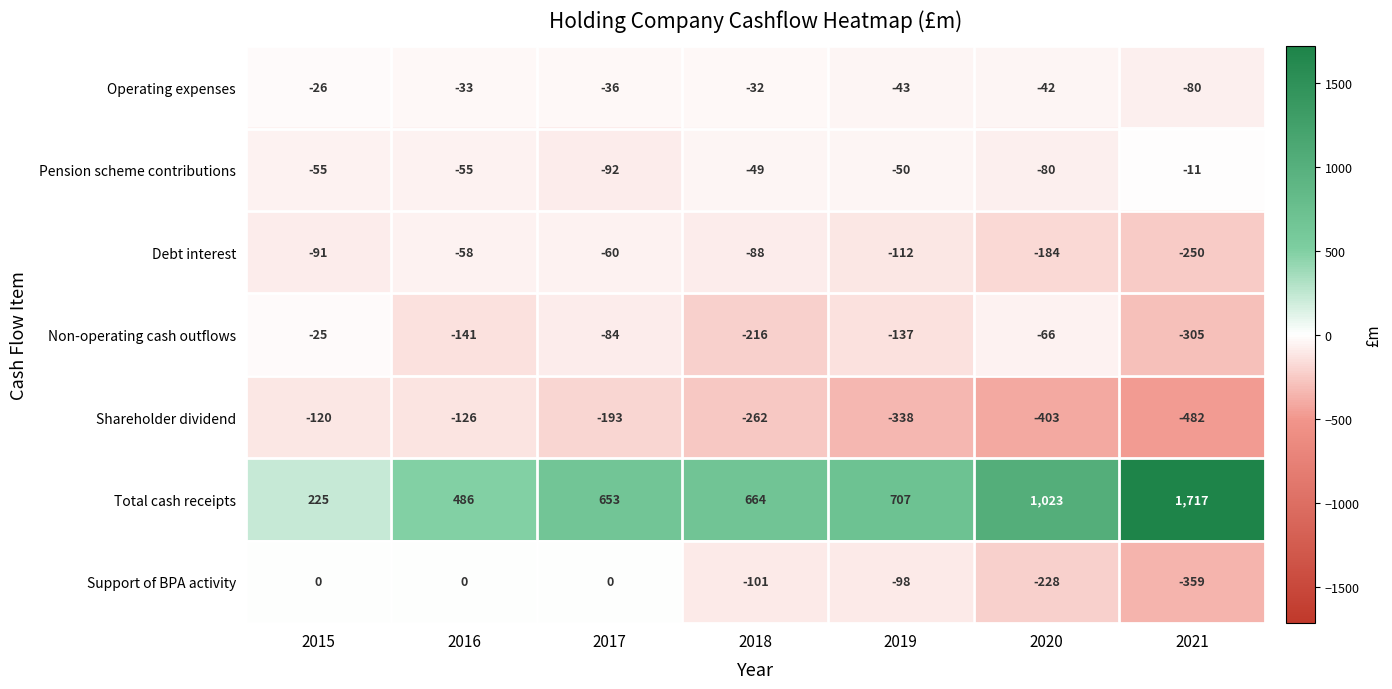

Which series has the largest range (max minus min)?

Total cash receipts